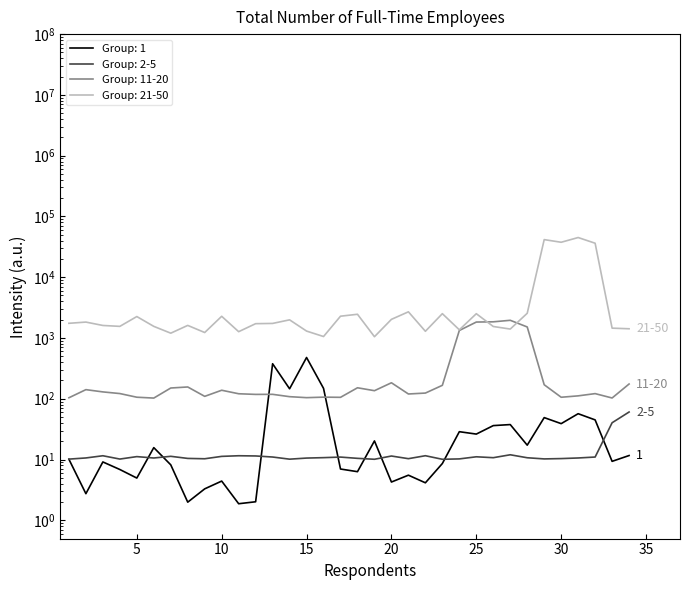

At how many categories does at least one series exceed 25473?

4